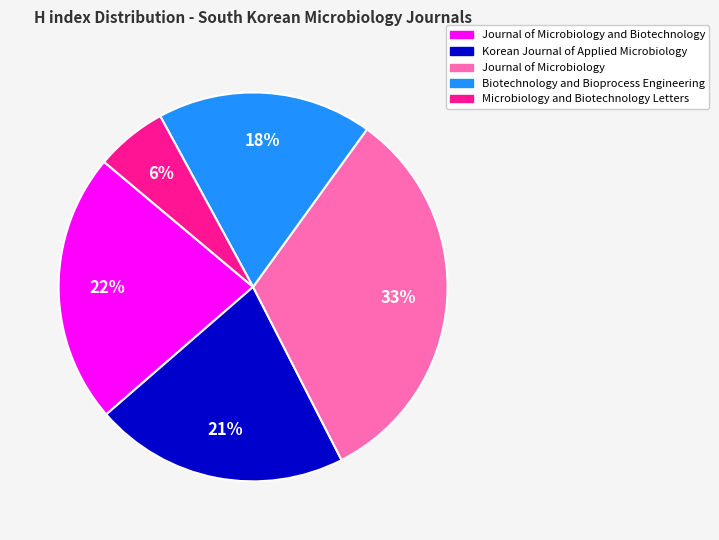

Is there a majority slice in this chart?

No